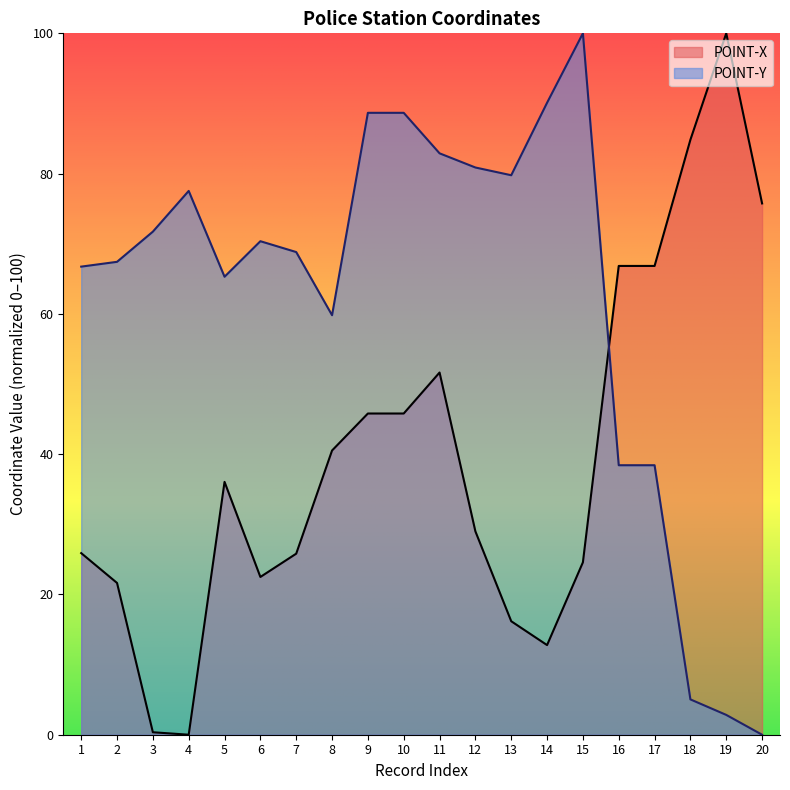

Which label corresponds to the largest value in the chart?

19